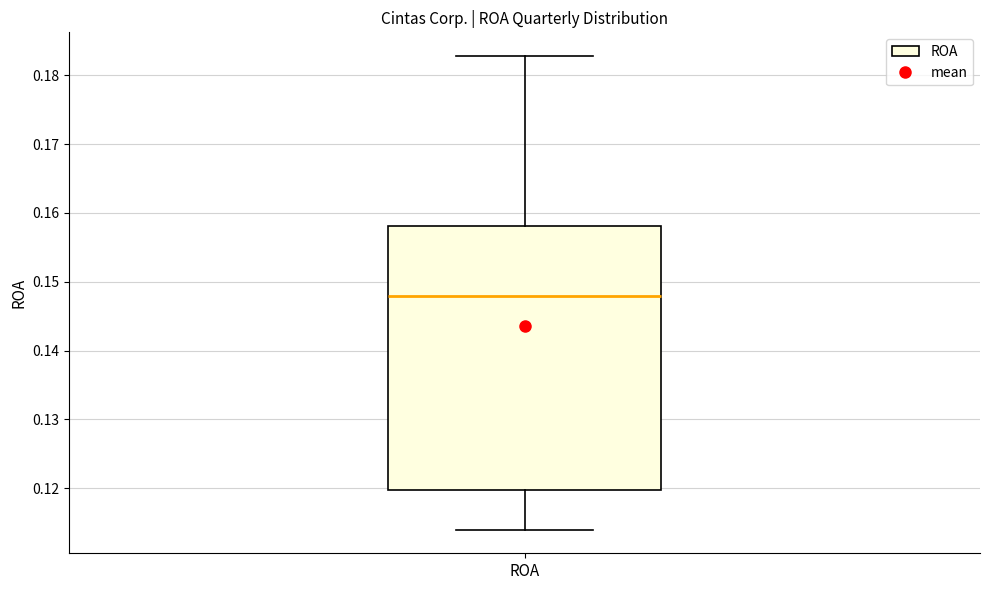

Where does the lower whisker of the box for ROA end on the y-axis? The values are not printed on the chart, so give them approximately, as read against the axis.

0.114